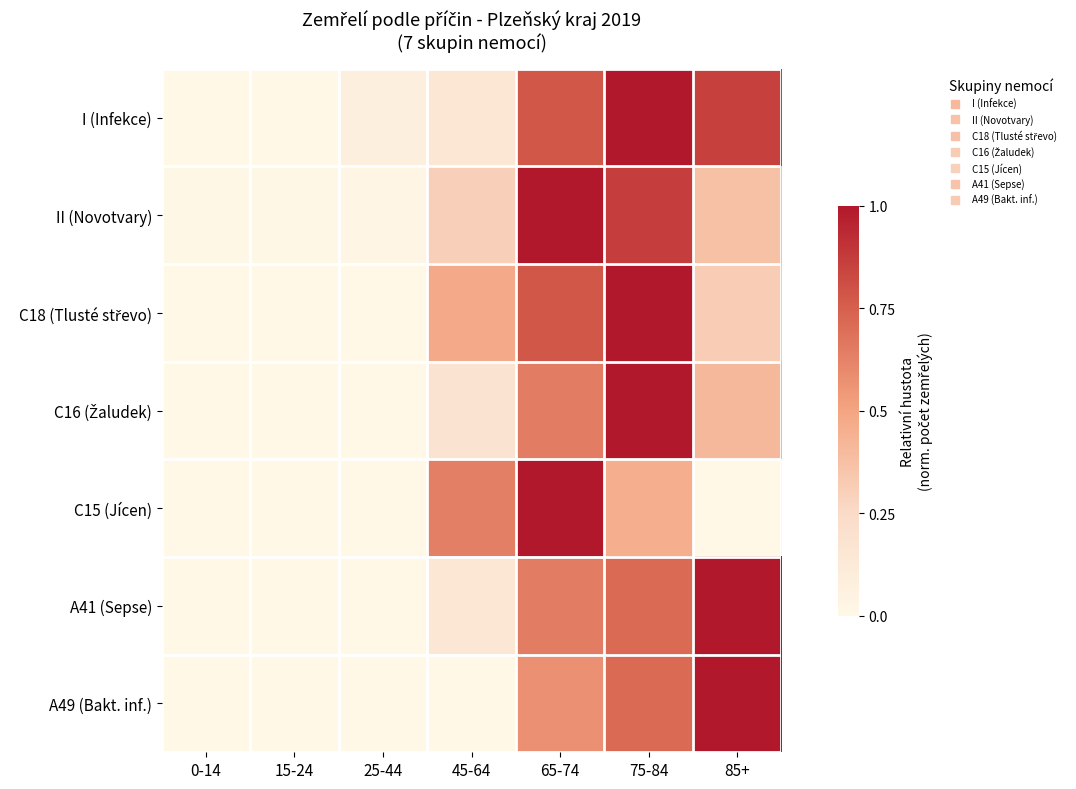

Count the number of data series in this chart.

7